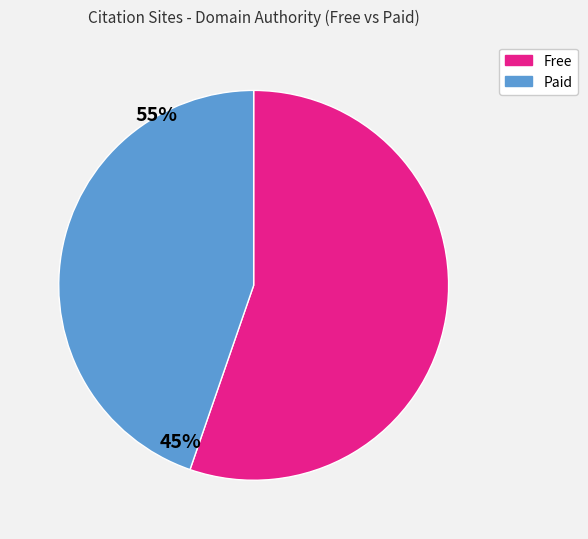

Is there a majority slice in this chart?

Yes